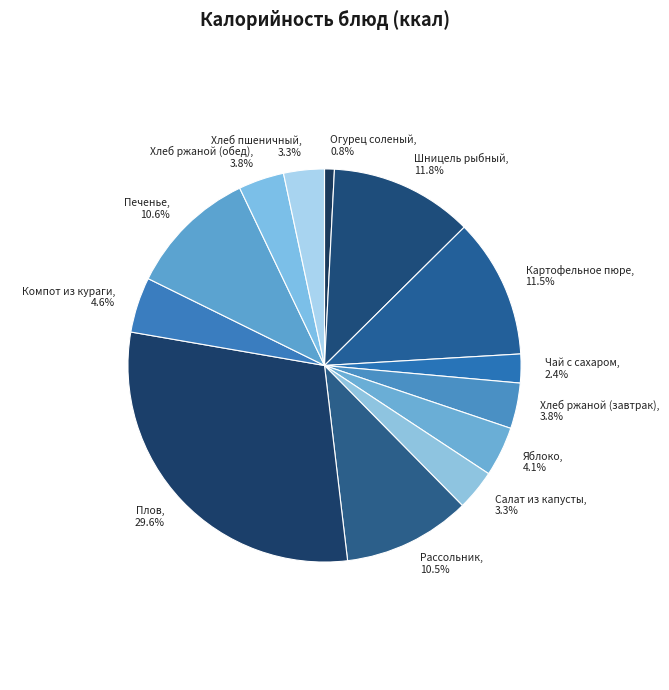

Is it true that Салат из капусты is 3% of the pie?

True